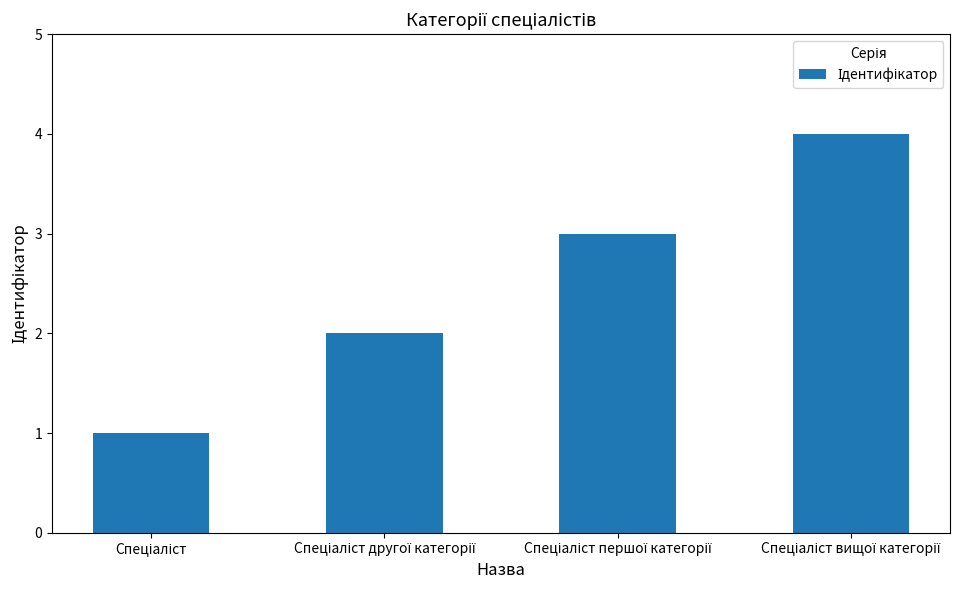

What is the greatest value displayed?

4